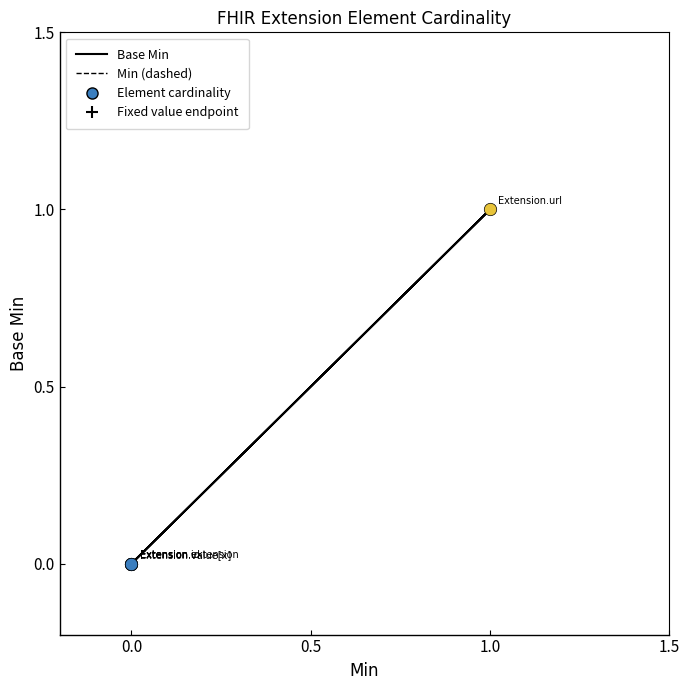

At which category is the sum across all series the highest?

1.0